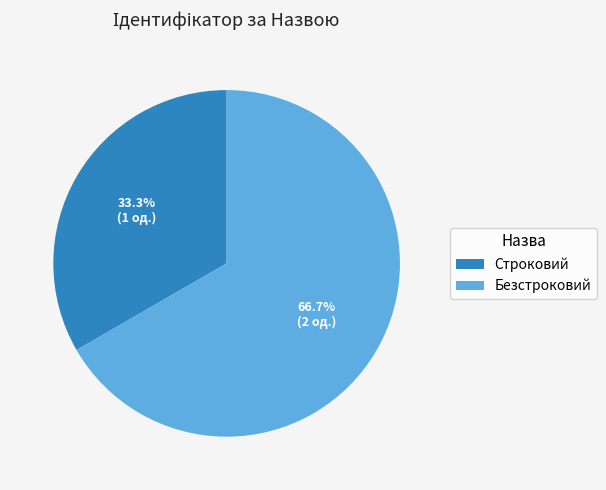

How many segments does this pie chart have?

2